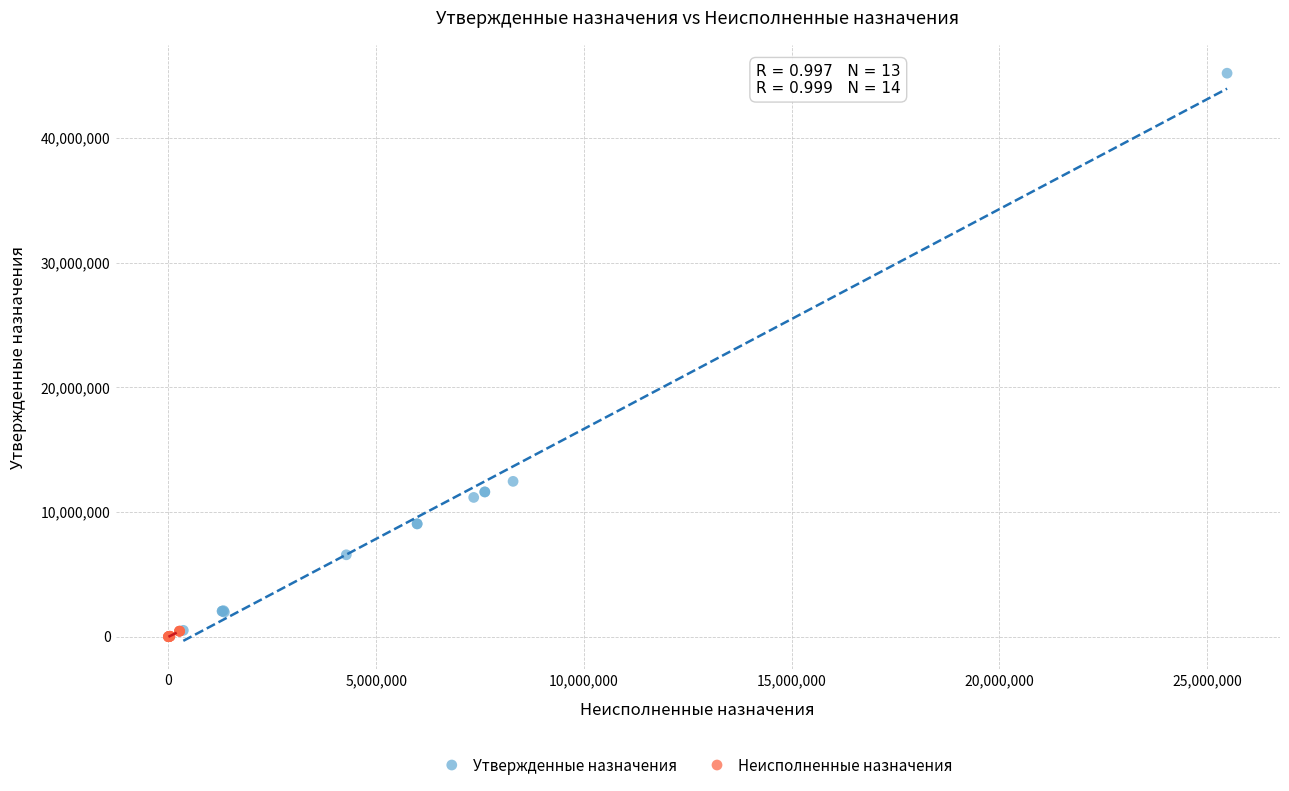

Which series contains the lowest Y value?

Неисполненные назначения